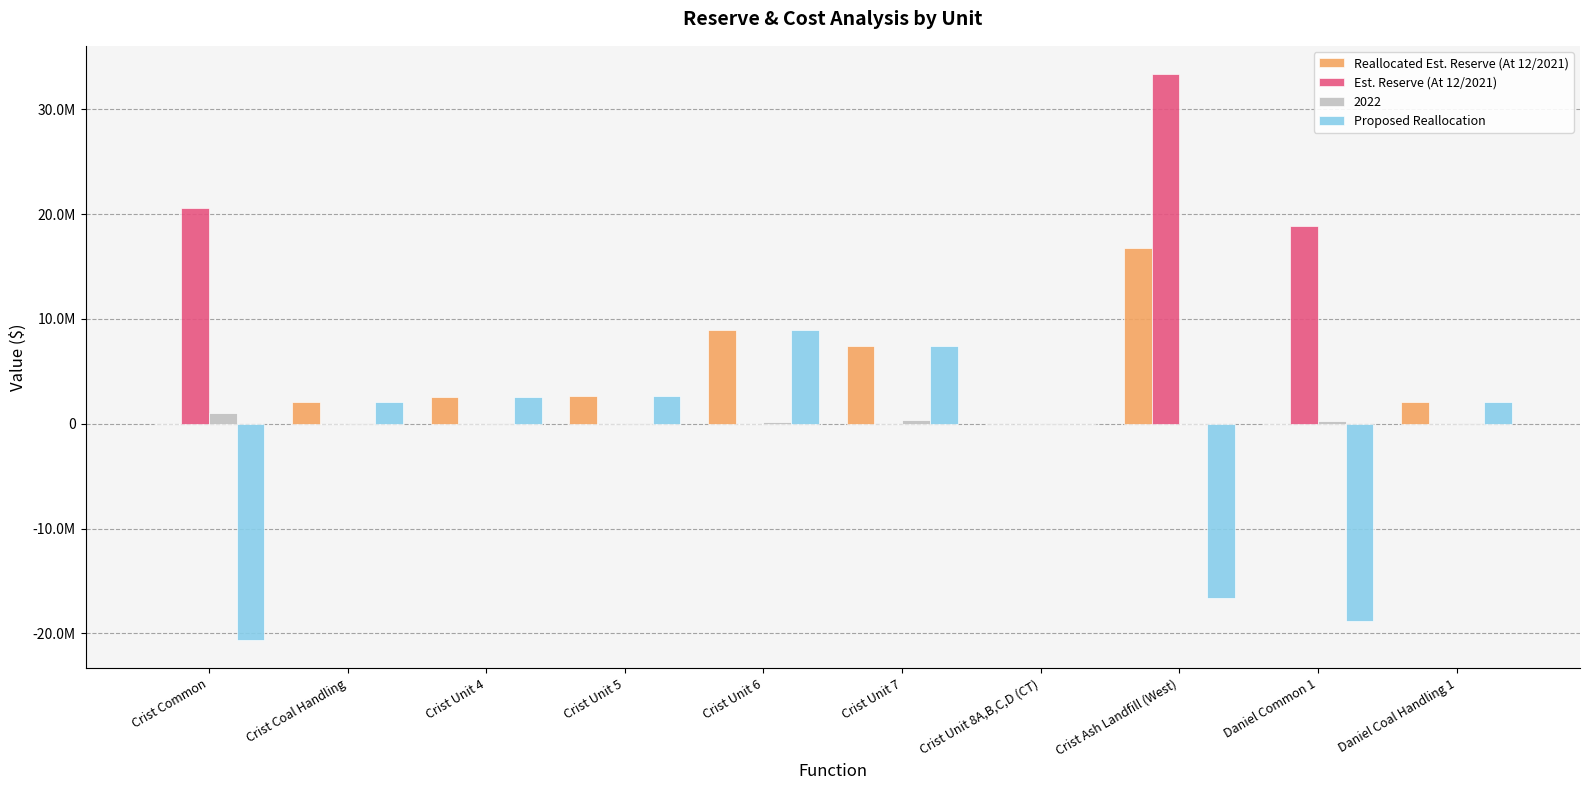

Does the chart contain stacked bars?

No